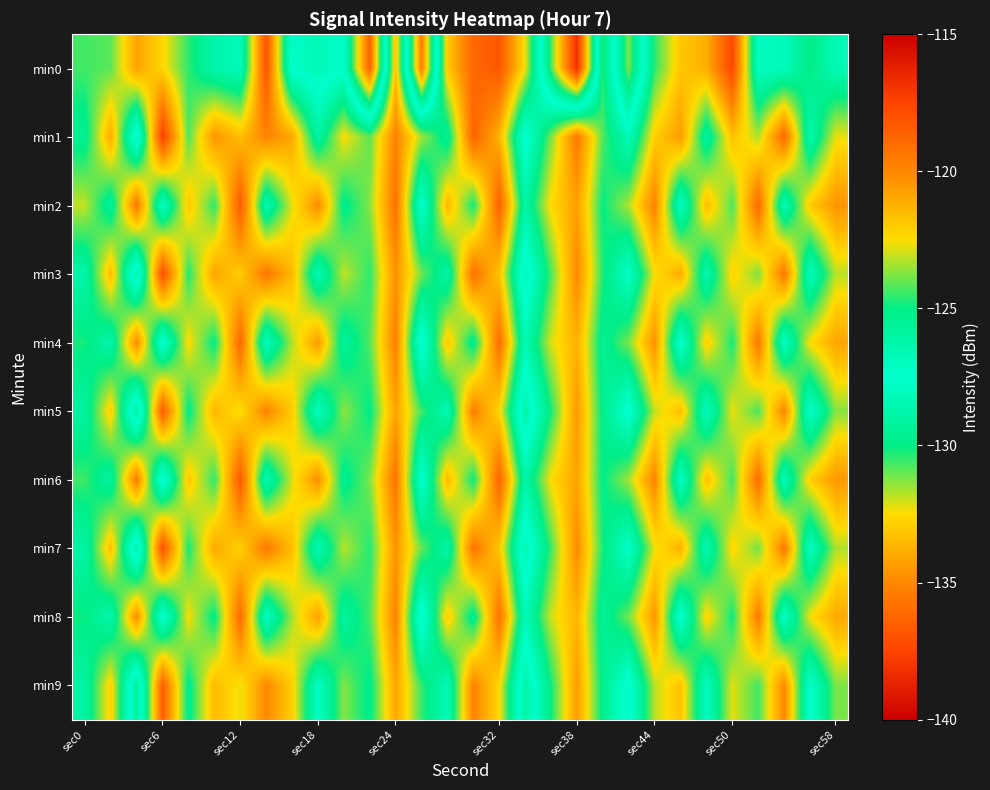

Which series has the widest spread of values?

min0